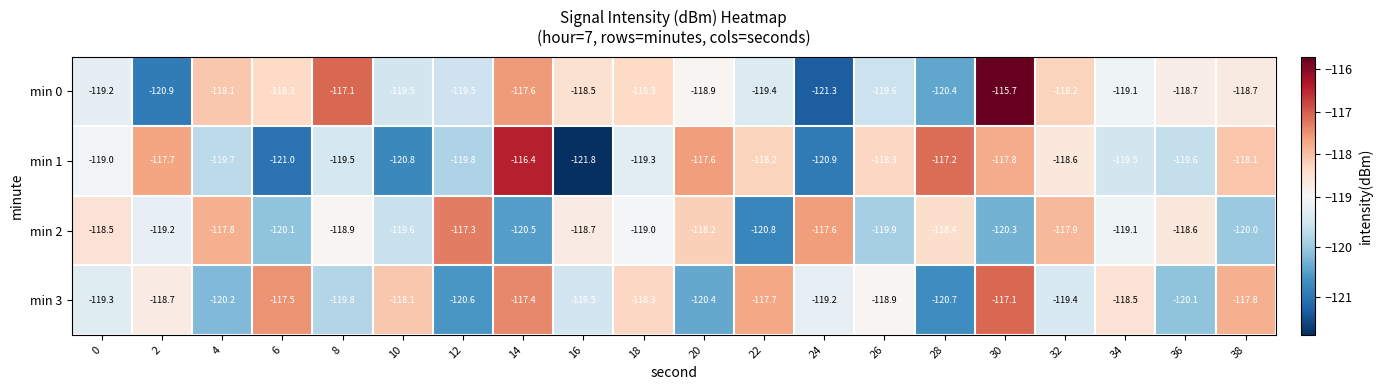

What is the spread (max minus min) of values at 20?

2.8